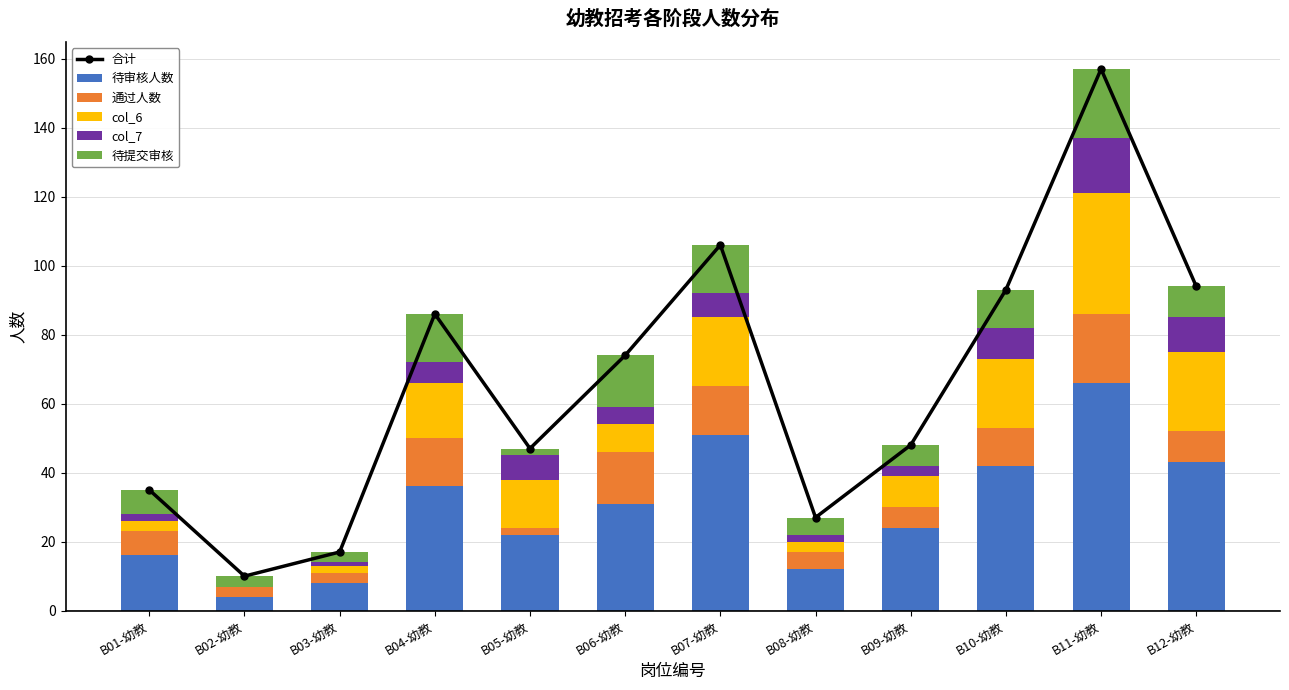

Which has a higher value, B11-幼教 or B09-幼教?

B11-幼教